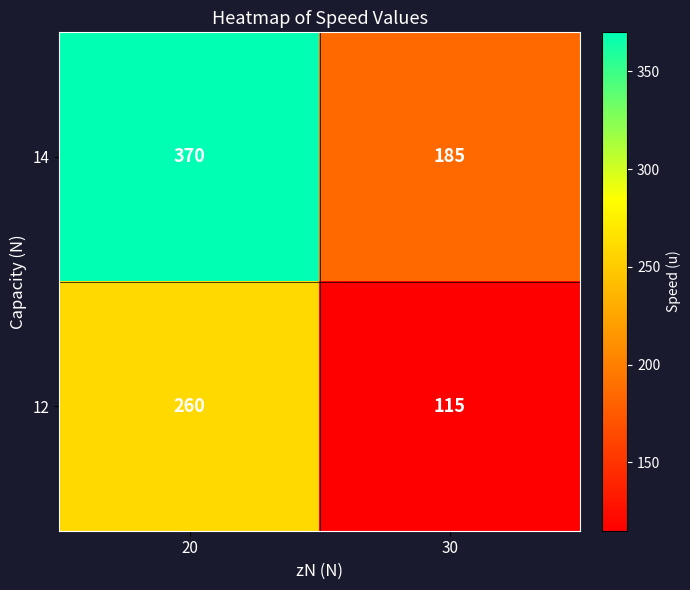

Which series has the largest range (max minus min)?

14